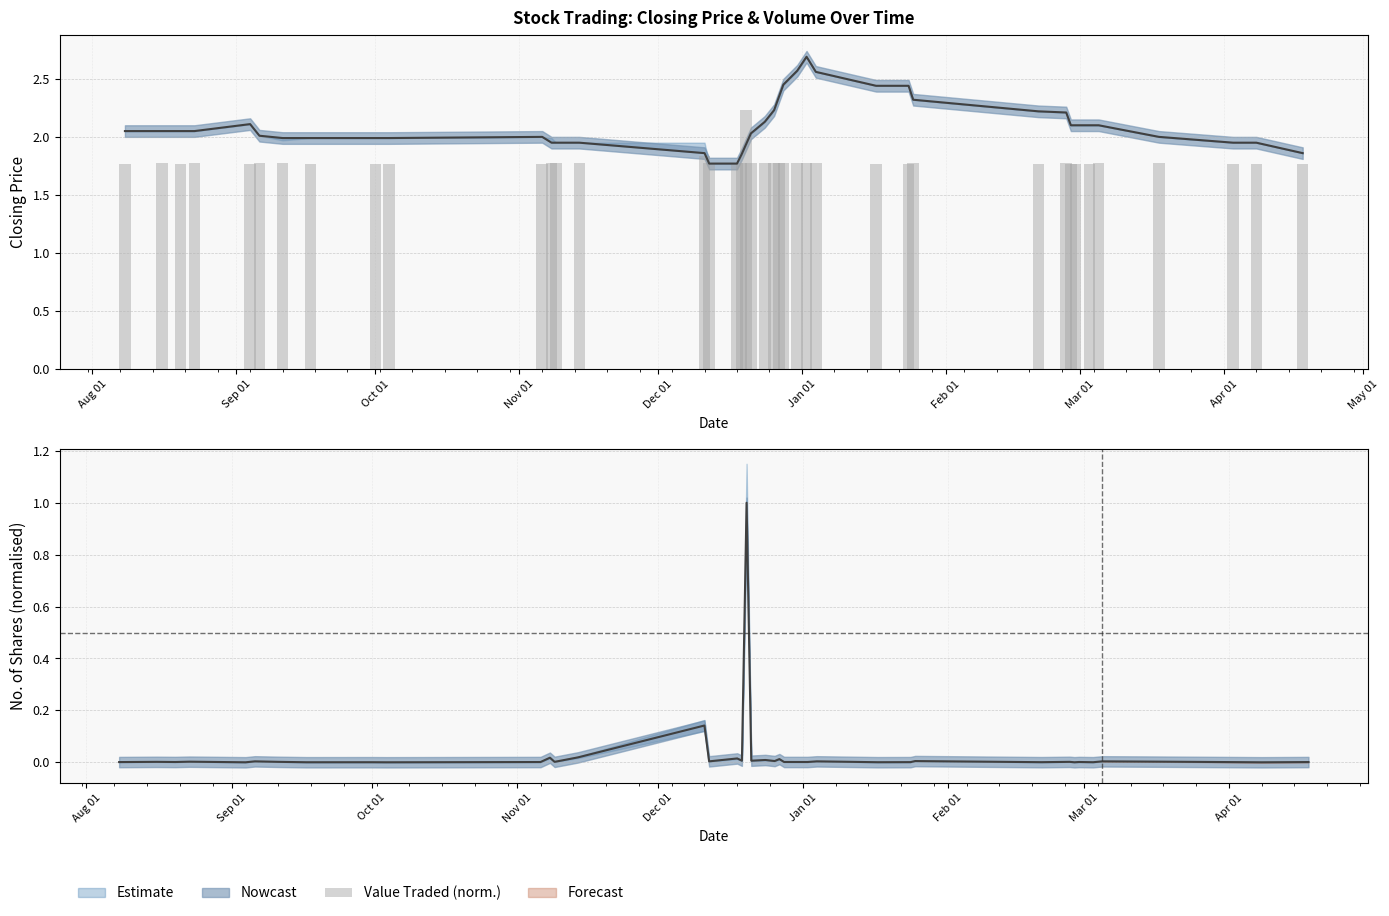

What is the average value?

1.8